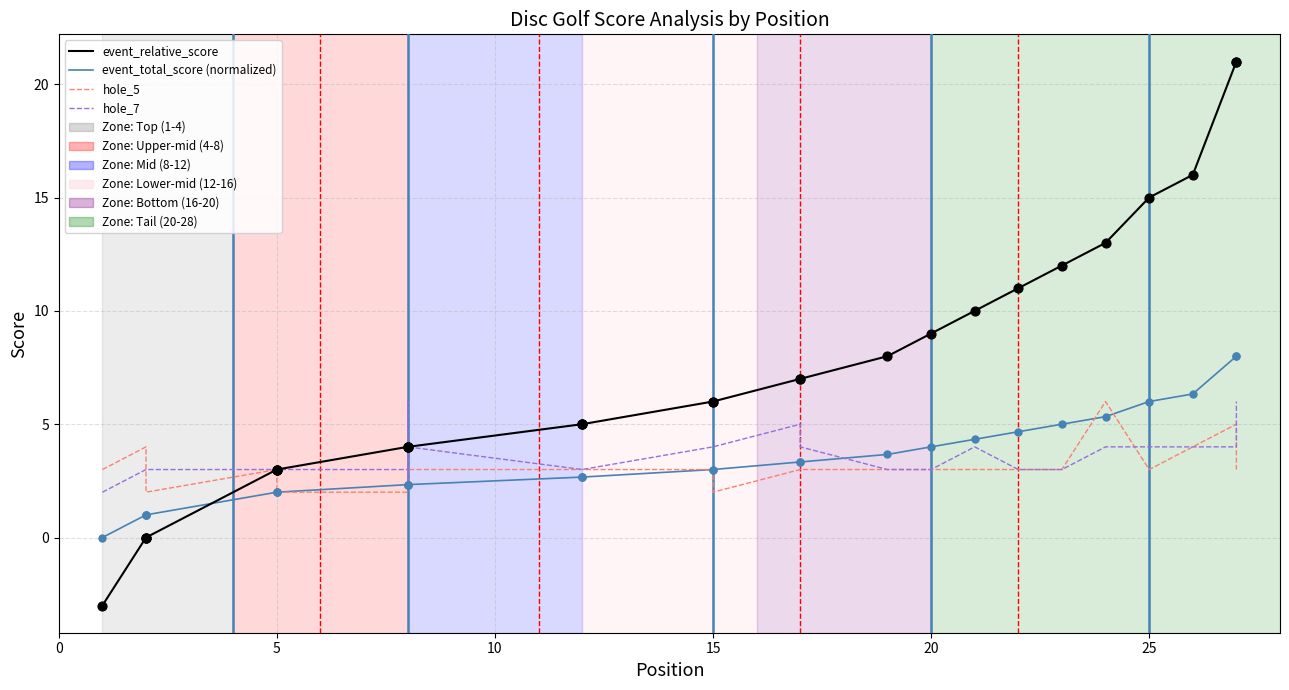

Which series reaches the minimum Y coordinate?

event_relative_score